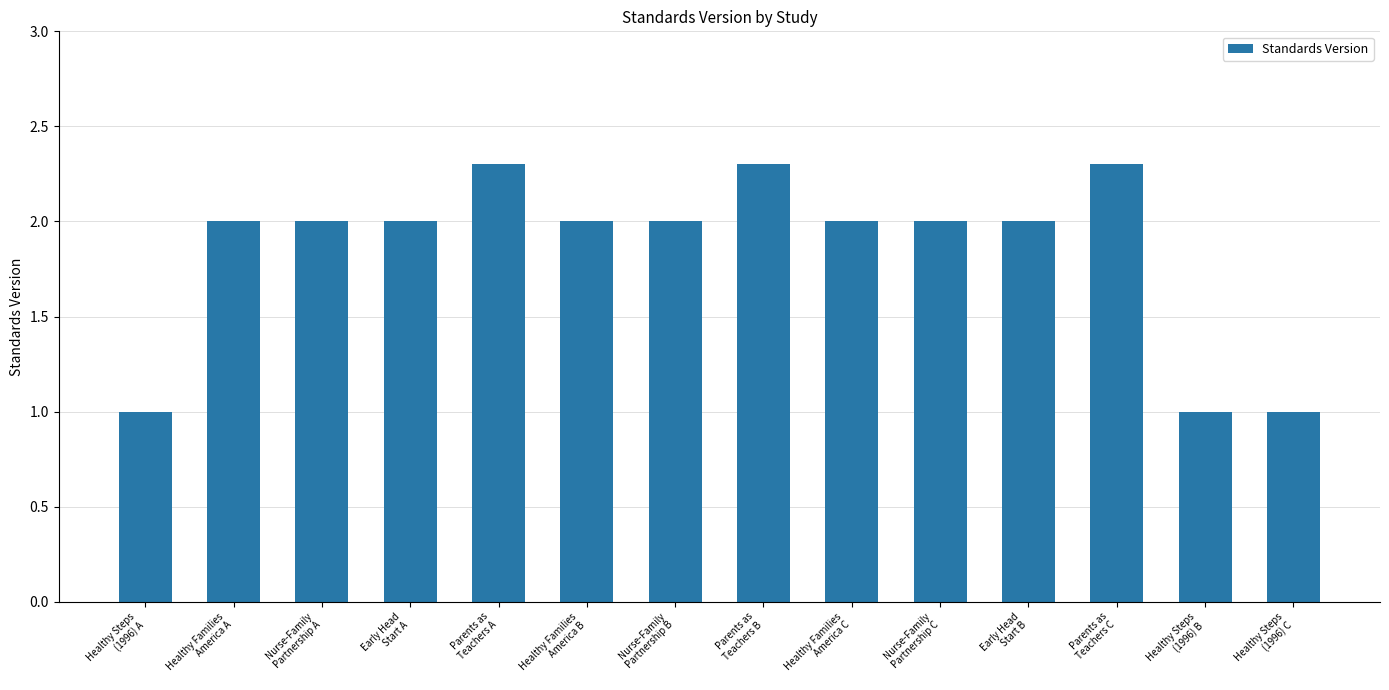

The value at Nurse-Family
Partnership B is 0.8. True or false?

False